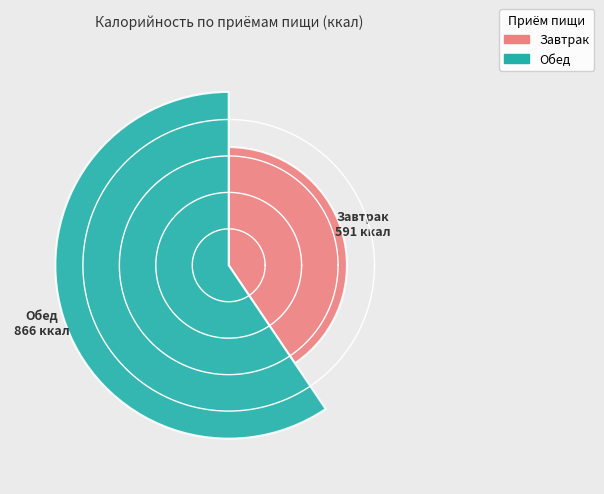

How many slices are in this pie chart?

2